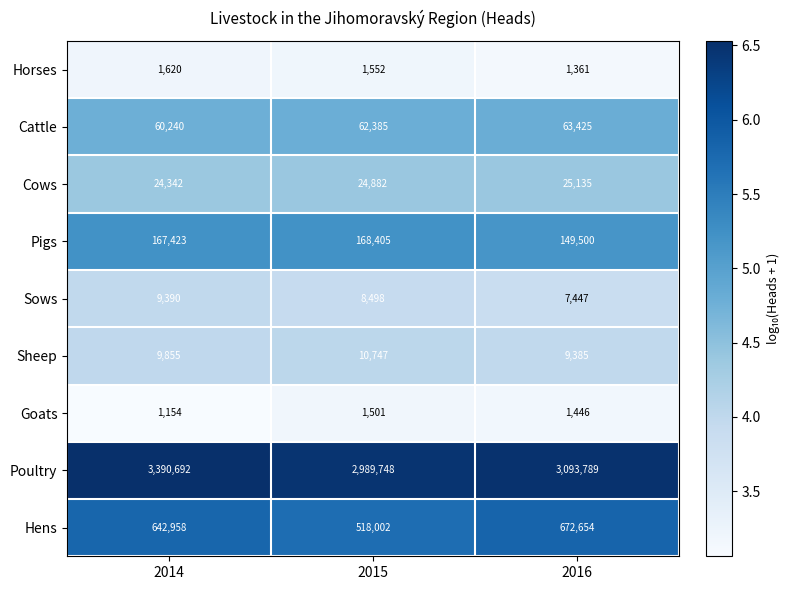

At which category does the chart reach its peak across all series?

2014